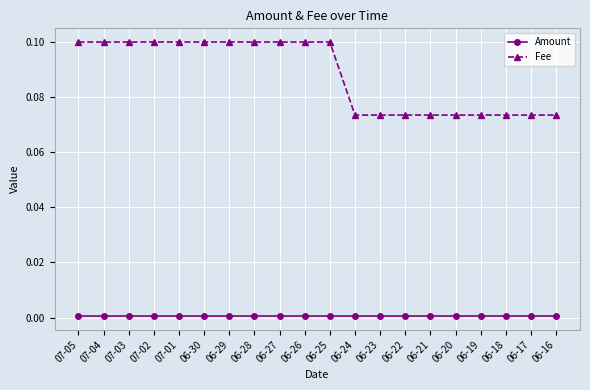

Rank the series by their average value, from lowest to highest.

Amount, Fee